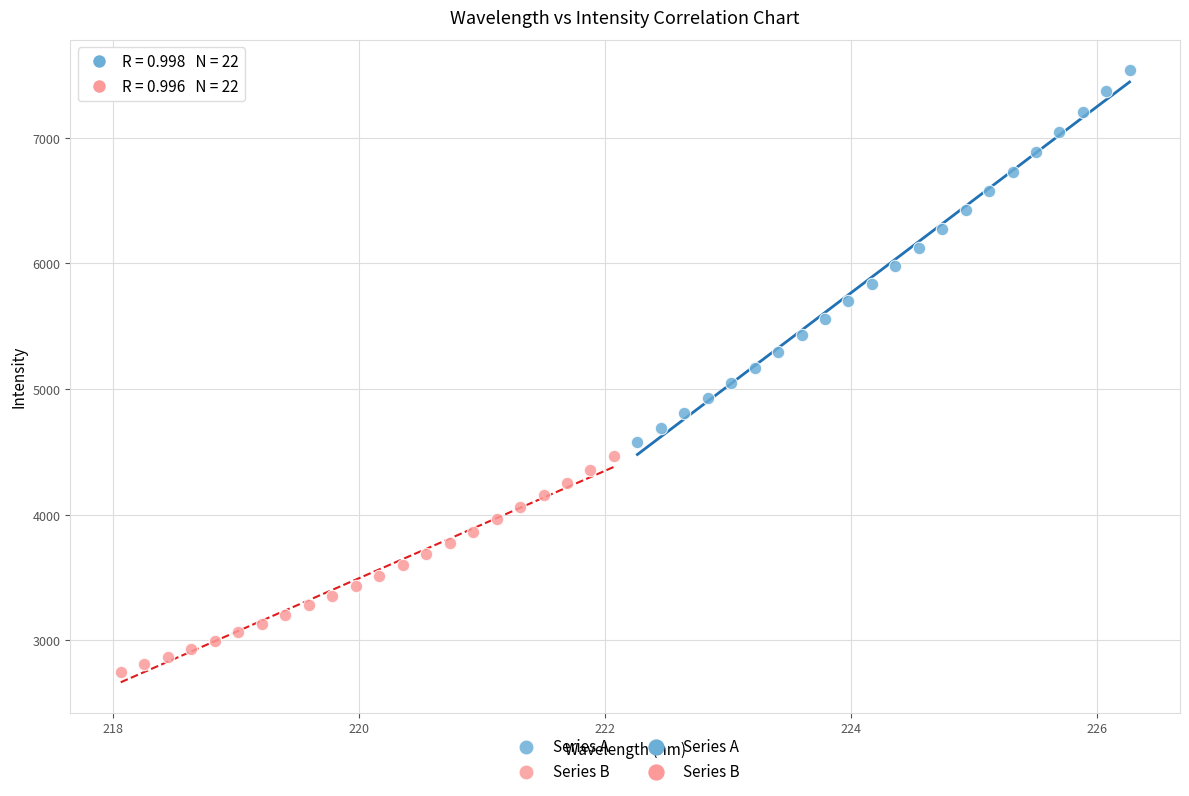

Which series has the largest Y range (max minus min)?

Series A